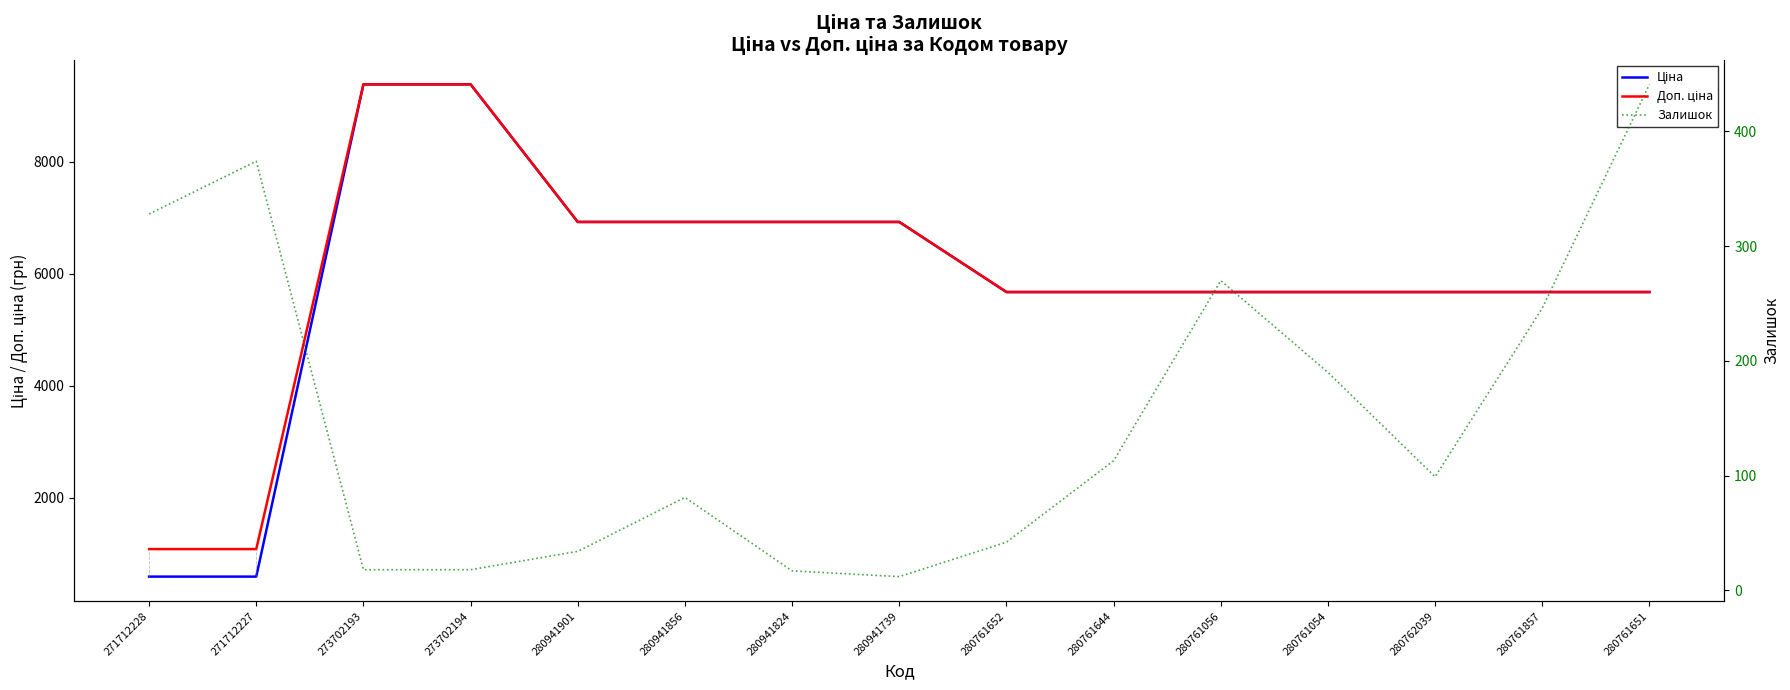

What is the difference between the maximum and second lowest values in the Залишок series?

424.0